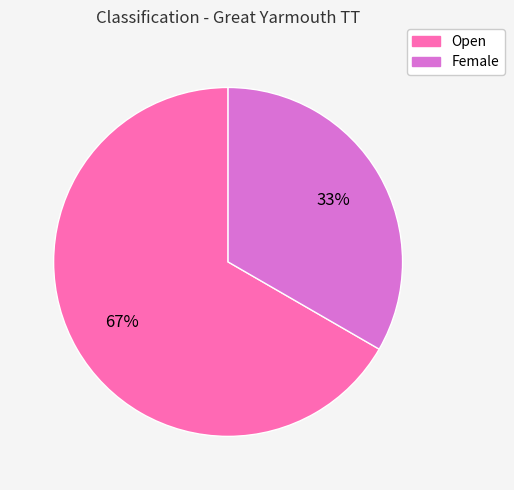

Which slice is the largest?

Open